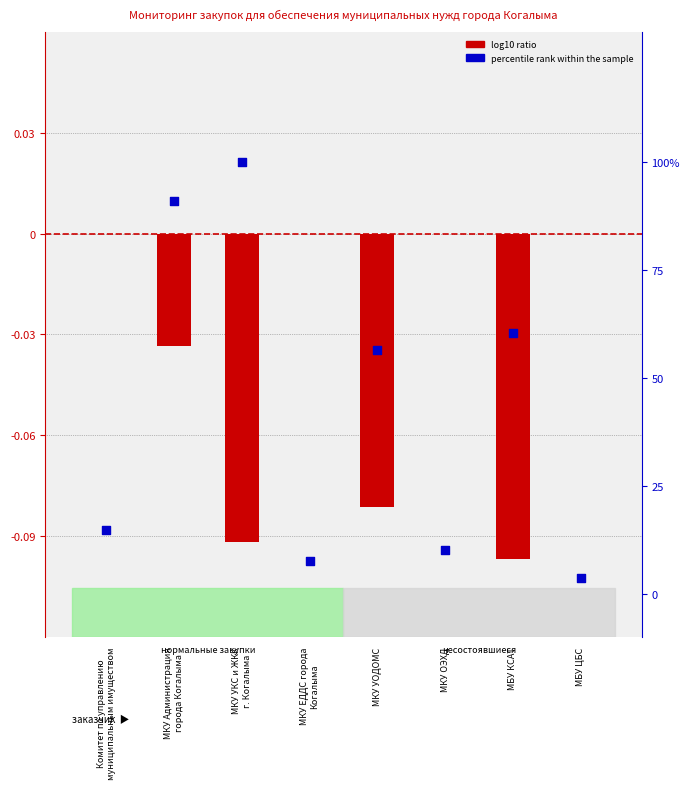

Which series reaches the minimum Y coordinate?

log10 ratio